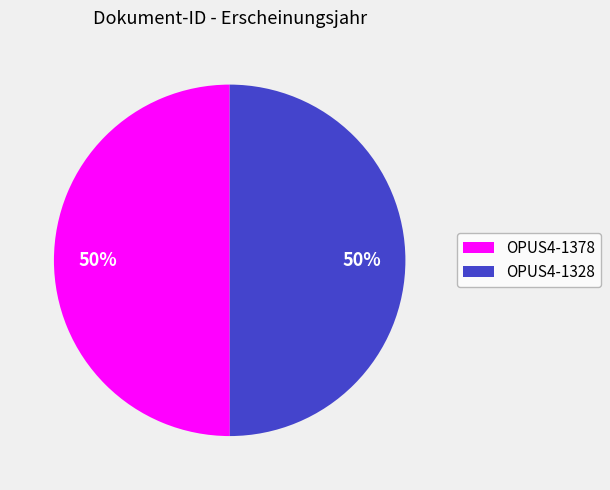

Do OPUS4-1328 and OPUS4-1378 together represent more than half of the pie?

Yes